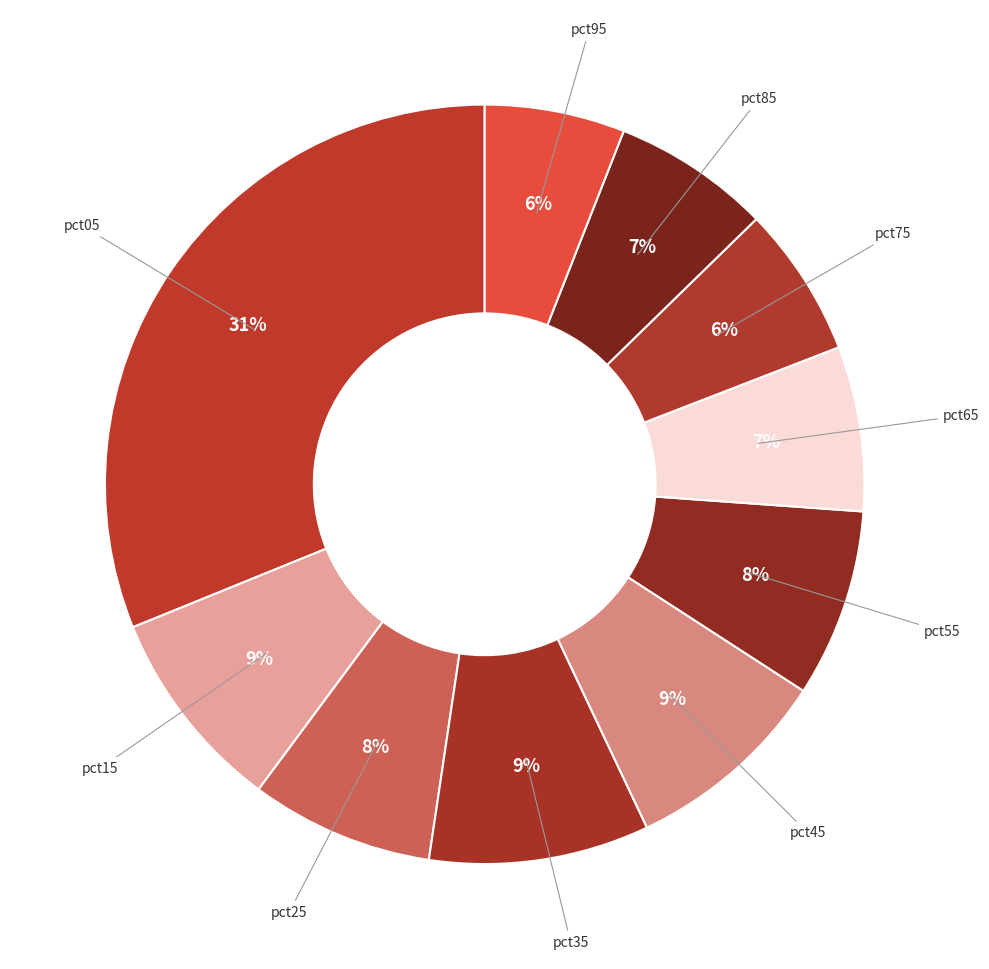

The pct05 slice represents 37% of the pie. True or false?

False